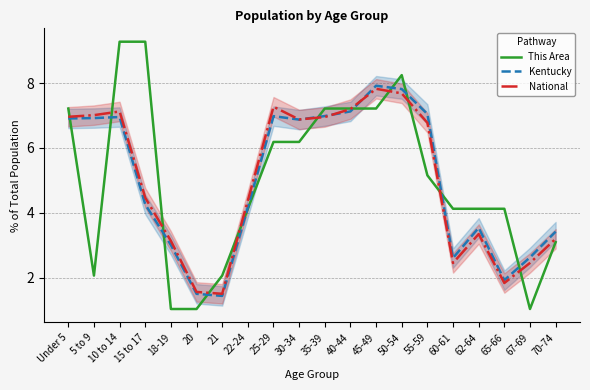

How many intersections are there between Kentucky and National?

3